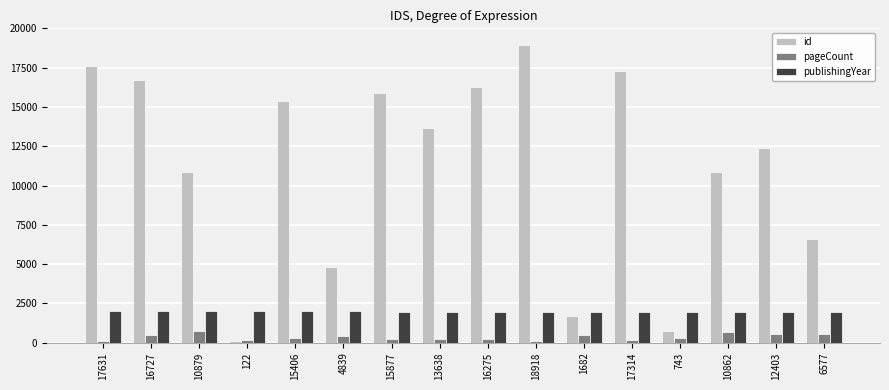

Which series has the largest total across all categories?

id